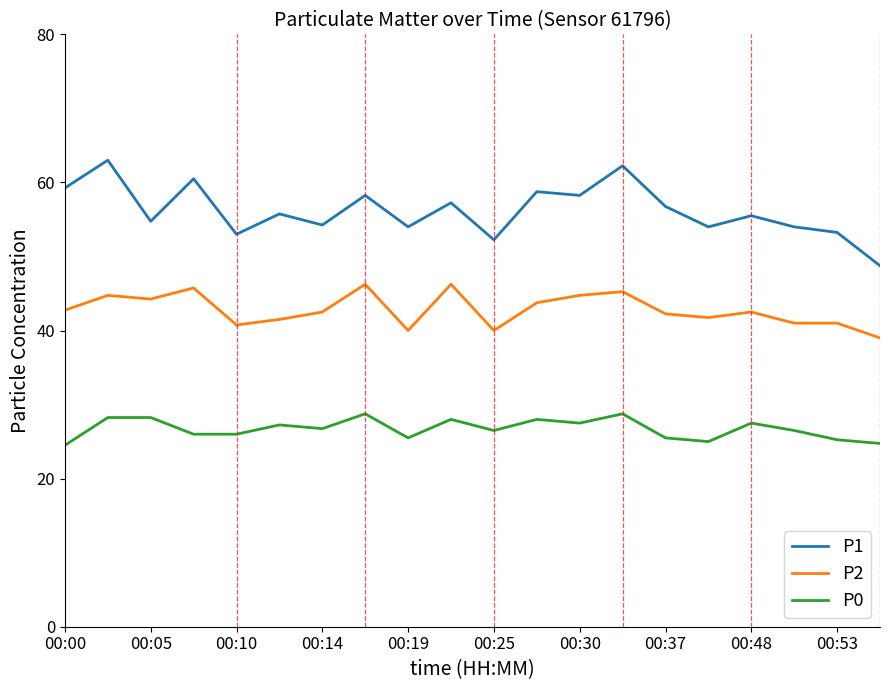

True or false: P1 and P2 intersect in this chart.

False